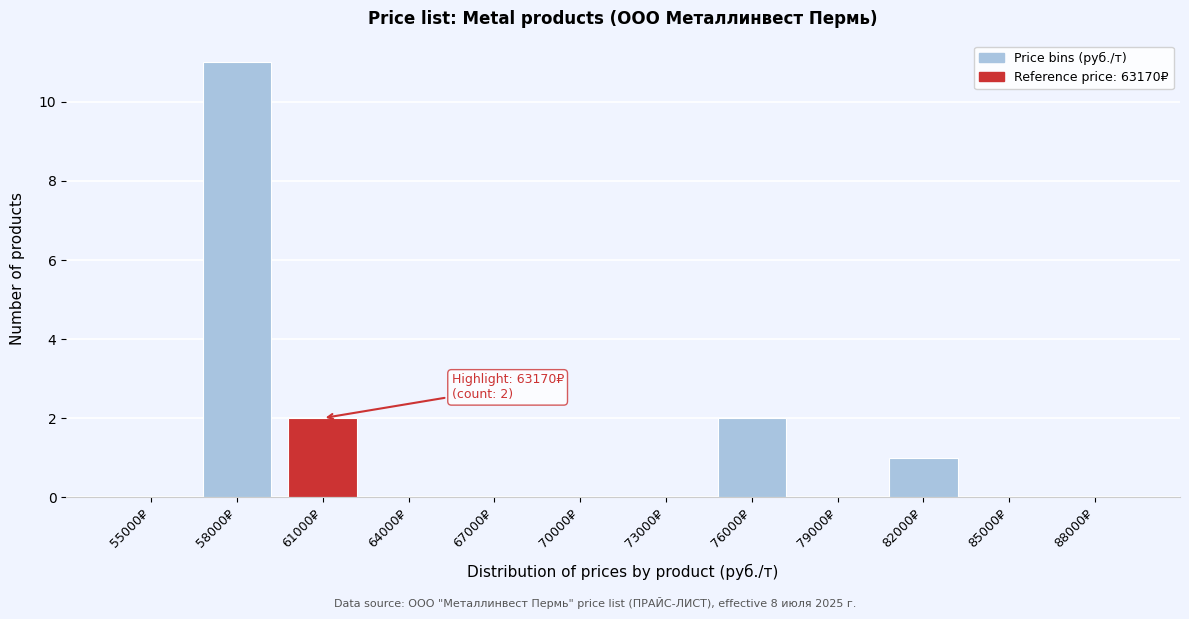

Reading left to right, transcribe all the data shown in this chart.

55000₽=0	58000₽=11	61000₽=2	64000₽=0	67000₽=0	70000₽=0	73000₽=0	76000₽=2	79000₽=0	82000₽=1	85000₽=0	88000₽=0